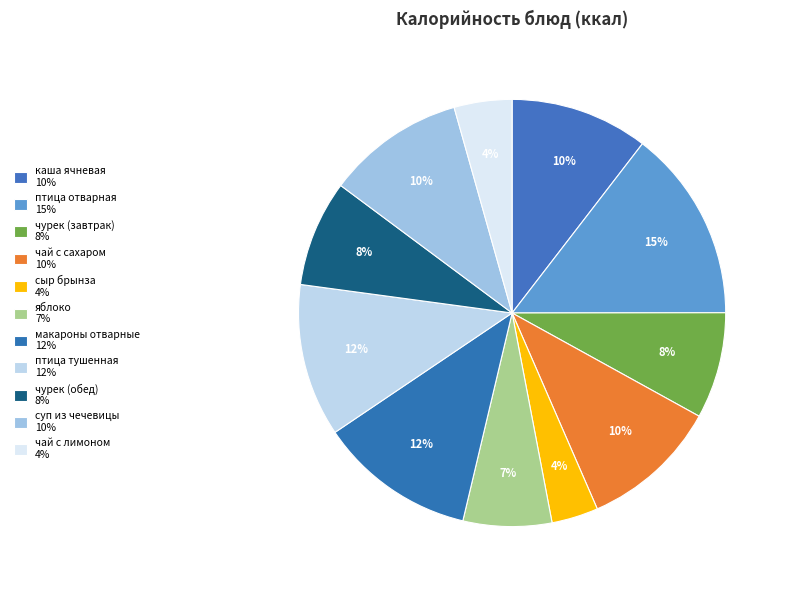

How many segments does this pie chart have?

11